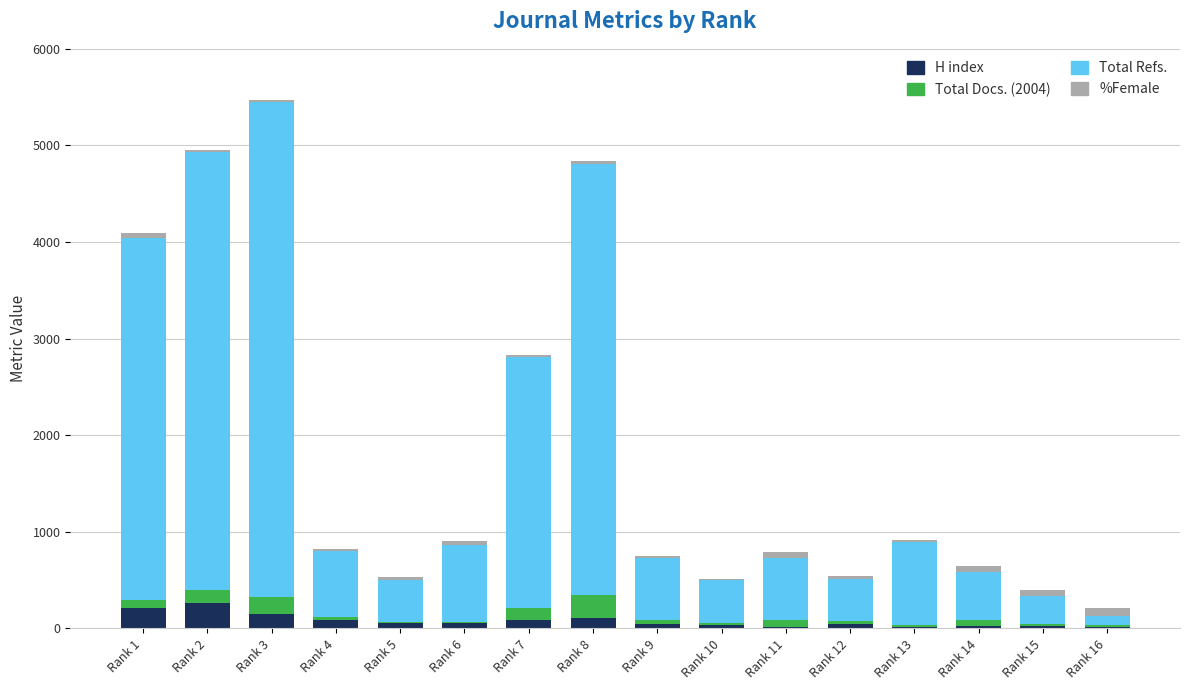

What is the maximum value for H index?

259